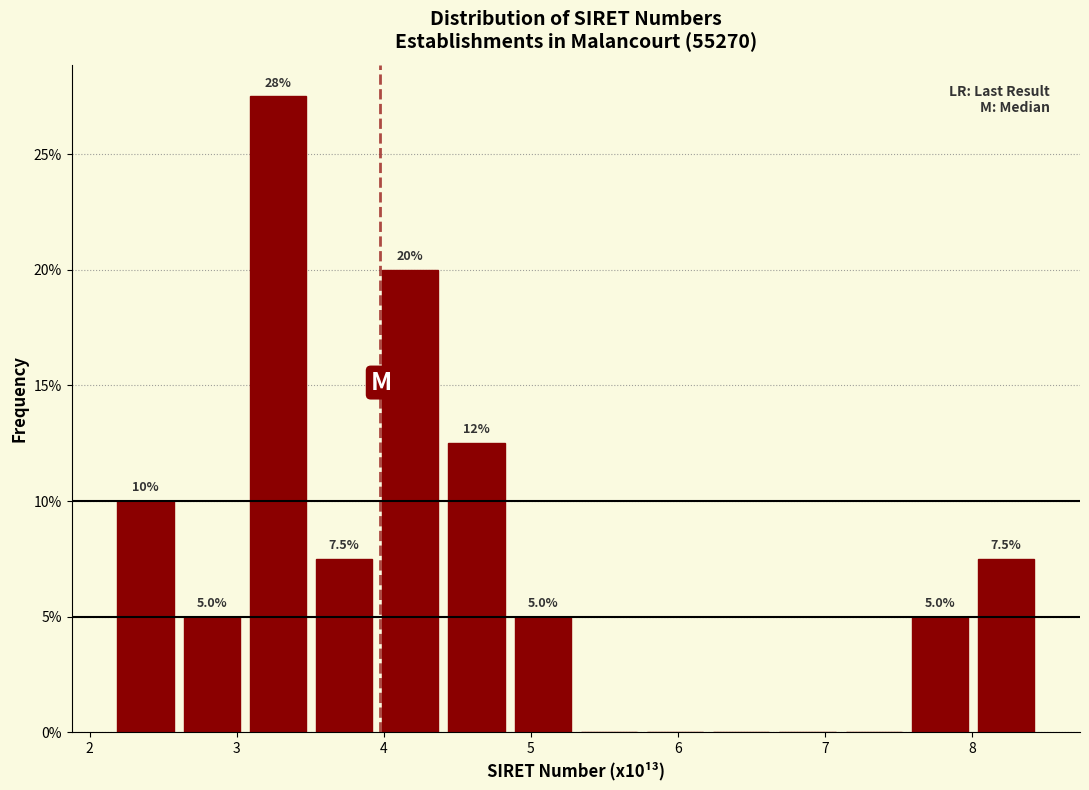

Over which range of the x-axis is the bar tallest?

3.1 to 3.5